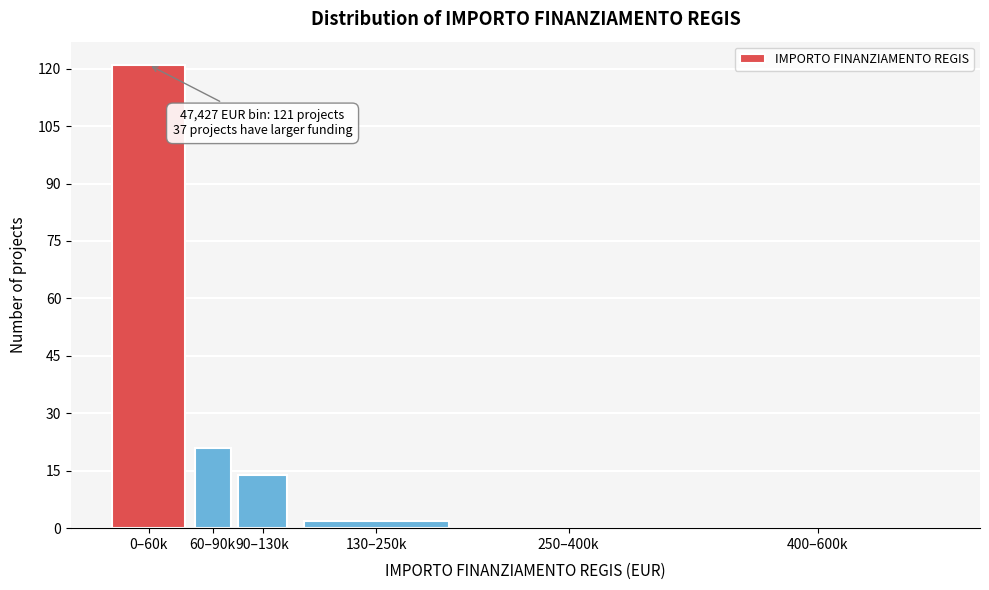

Reading right to left, list all the values displayed in this chart.

400–600k=0	250–400k=0	130–250k=2	90–130k=14	60–90k=21	0–60k=121